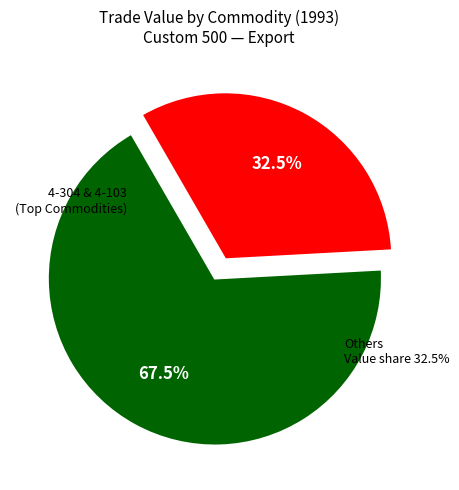

Does 4-210 account for over 50% of the chart?

No